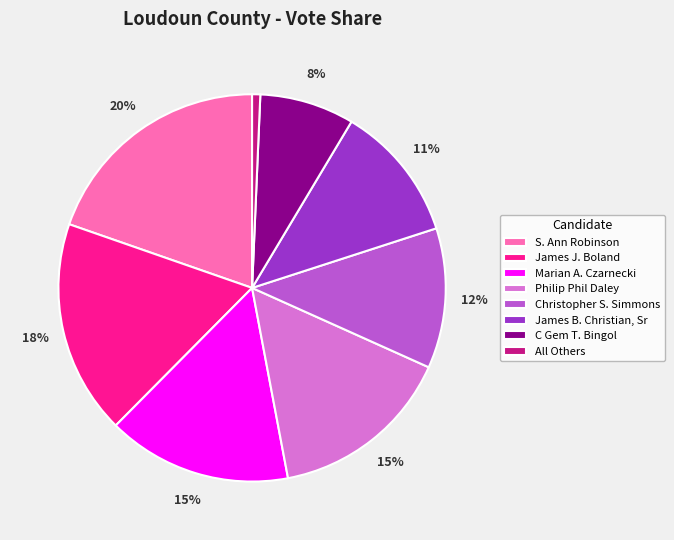

Which category has the biggest portion of the pie?

S. Ann Robinson